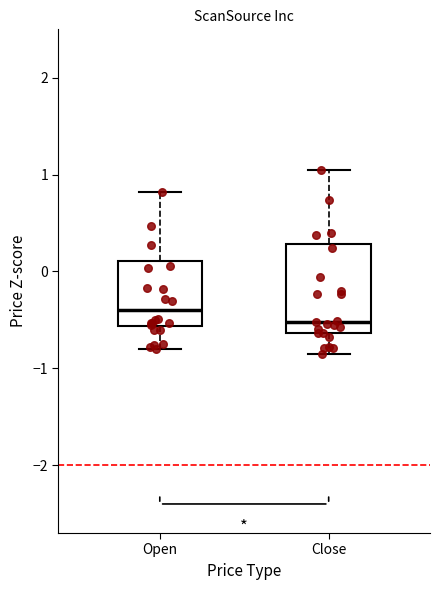

Reading left to right, read every box against the y-axis: the position of its median line, the range the box covers, and the ends of its whiskers. The values are not printed on the chart, so give them approximately, as read against the axis.

Open: median -0.4, box -0.6 to 0.1, whiskers -0.8 to 0.8
Close: median -0.5, box -0.6 to 0.3, whiskers -0.9 to 1.0